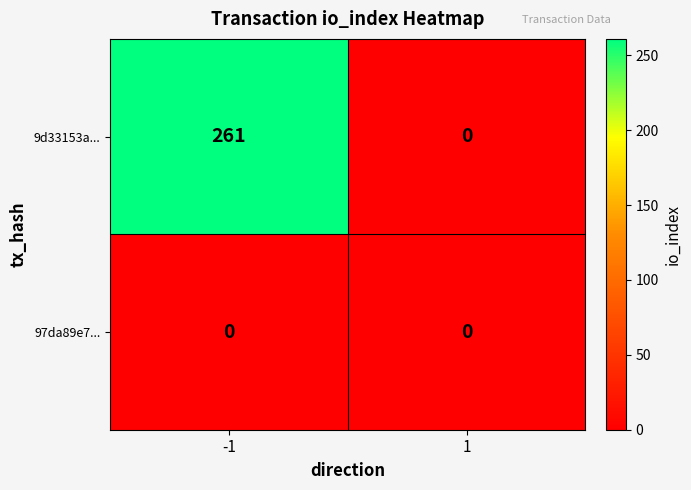

Reading right to left, list all the values displayed in this chart.

9d33153a...: 0	261
97da89e7...: 0	0